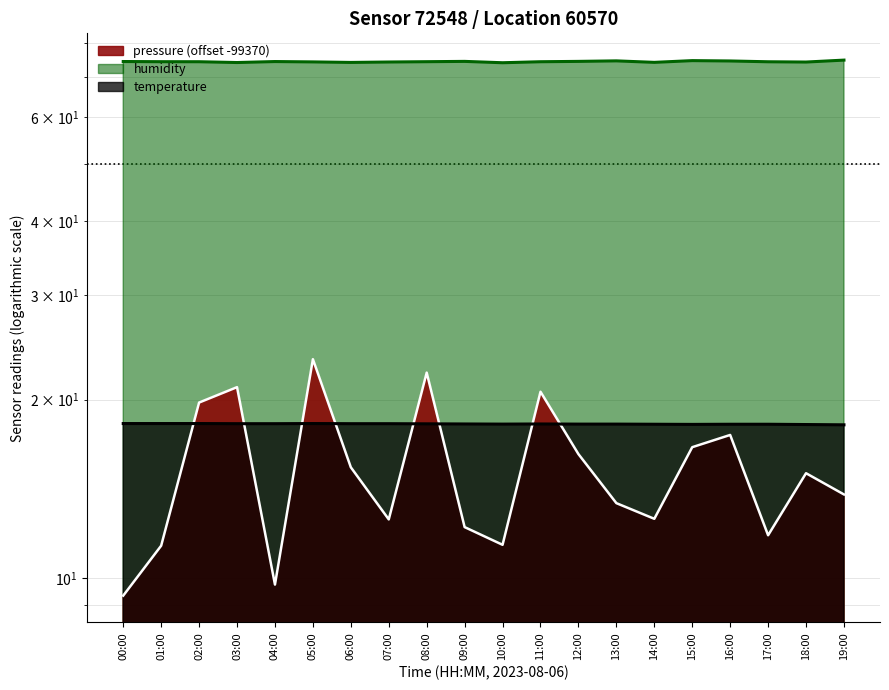

Where is the first local maximum for humidity?

04:00